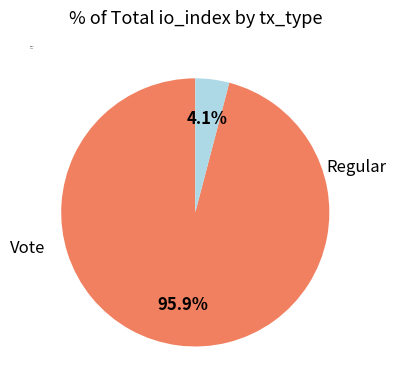

Count the number of slices in the pie.

2